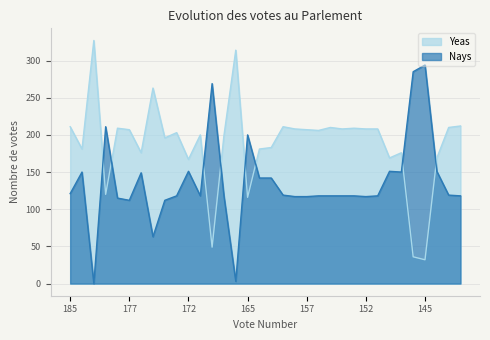

After their last crossing, which series has the higher values: Nays or Yeas?

Yeas